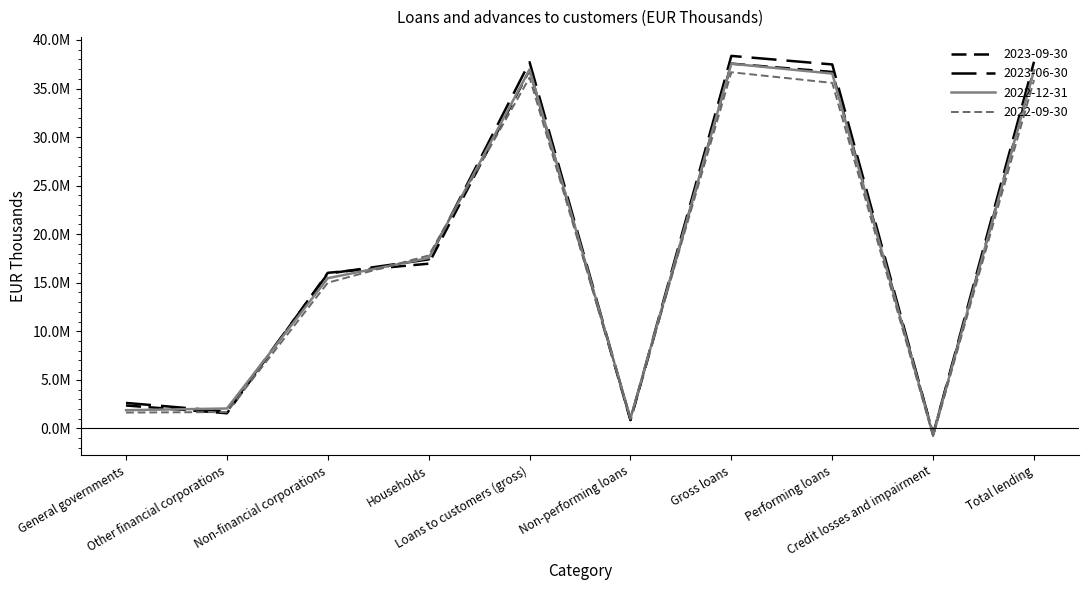

Reading left to right, transcribe all the data shown in this chart.

2023-09-30: 2360057.9	1562965.8	16025053.3	16962715.4	36910792.4	858689.8	37566962.4	36708272.6	-603533.0	36963429.4
2023-06-30: 2623238.0	1749026.0	15937914.0	17404205.0	37714383.0	880232.0	38361953.0	37481721.0	-605049.0	37756904.0
2022-12-31: 1876215.0	2051343.0	15471439.0	17550824.0	36949821.0	1013879.0	37556636.0	36542757.0	-693663.0	36862973.0
2022-09-30: 1630283.0	1685134.0	15005207.0	17810278.0	36130902.0	1095780.0	36677597.0	35581817.0	-802363.0	35875234.0